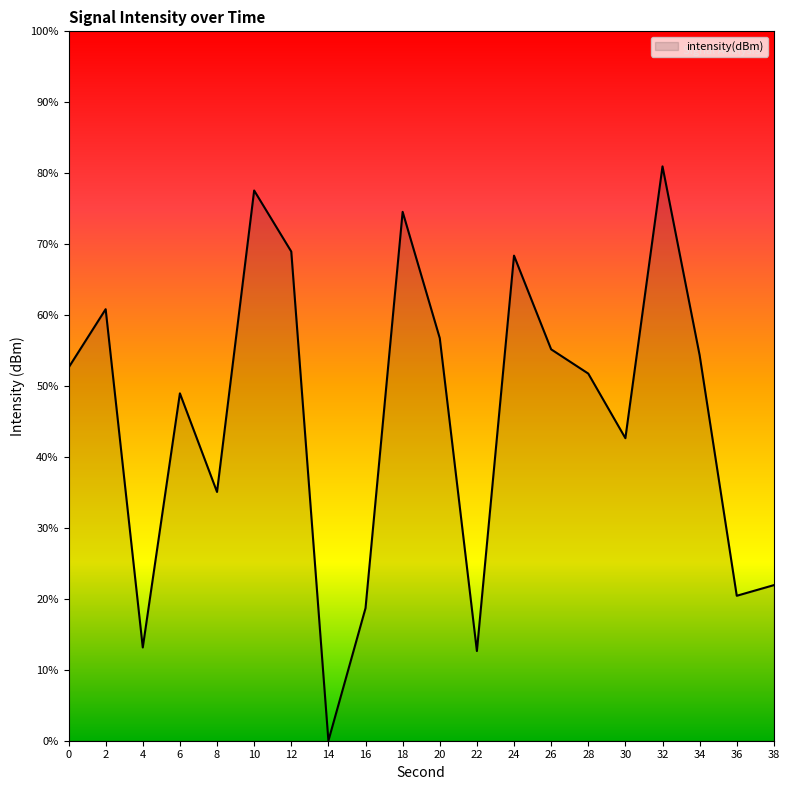

Is this an area chart (filled region under the line)?

Yes